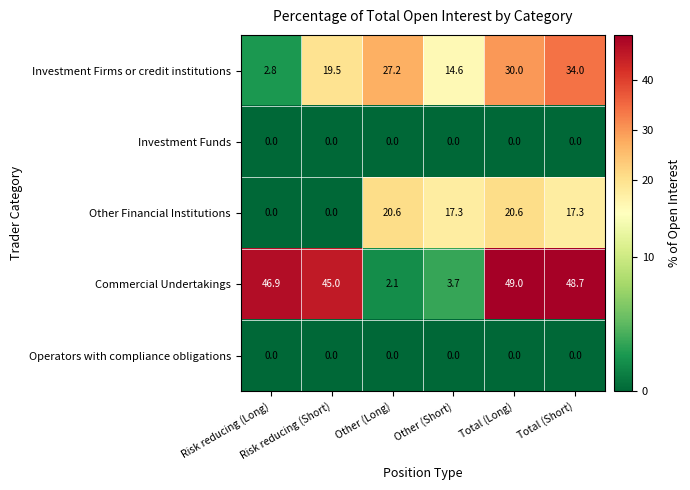

Which series has the largest range (max minus min)?

Commercial Undertakings